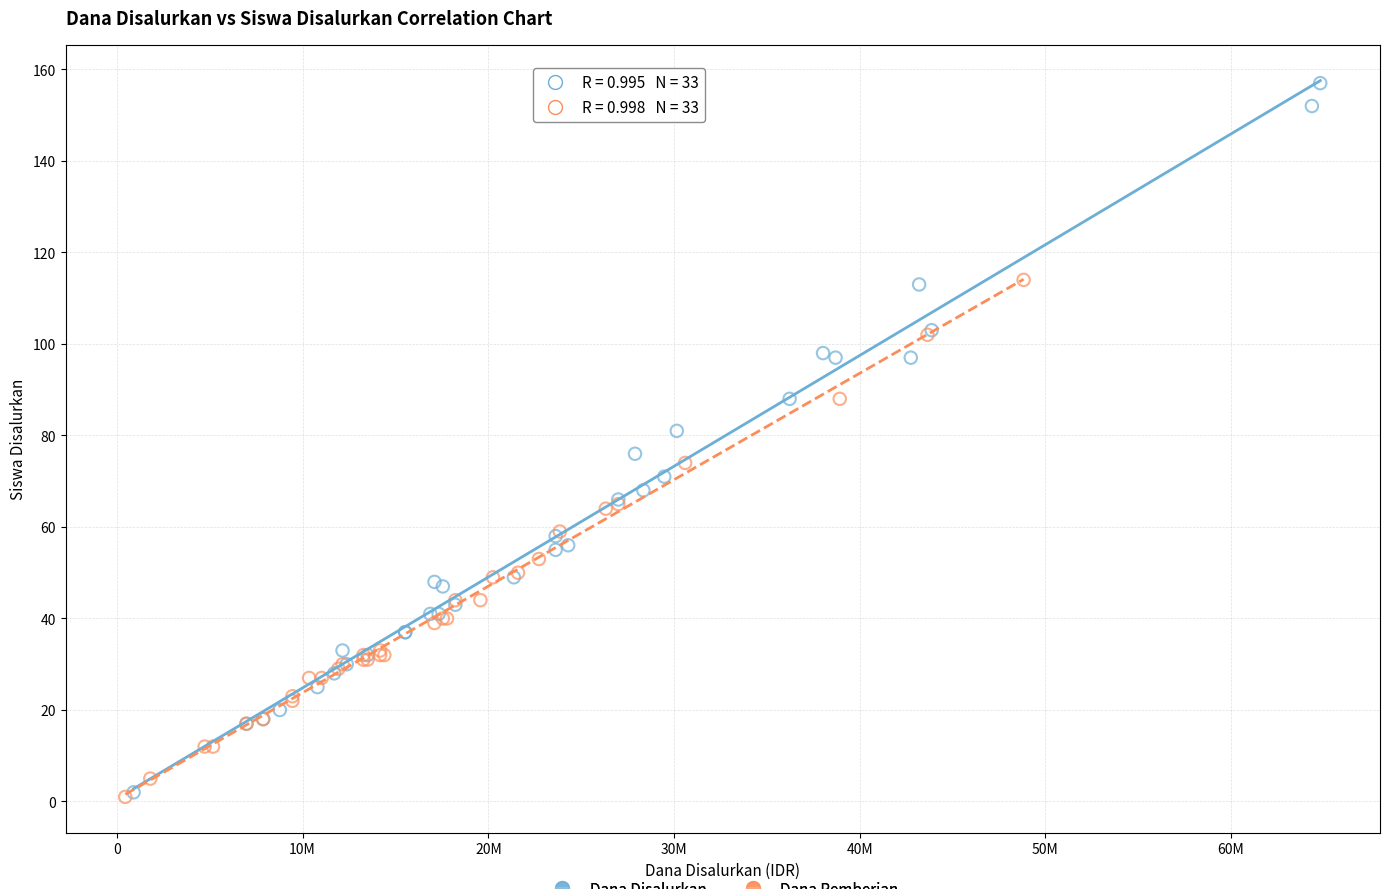

Which series contains the highest Y value?

Dana Disalurkan